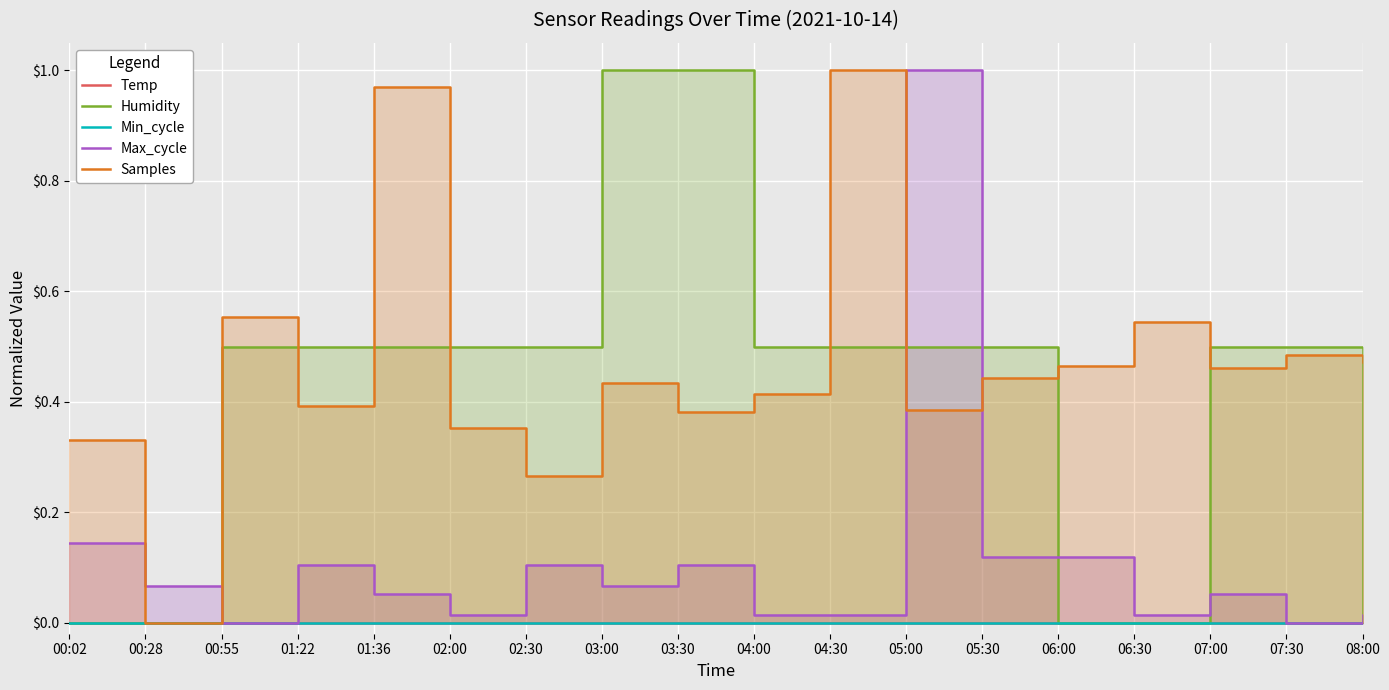

What is the difference between the Humidity values at 06:00 and 02:30?

0.5